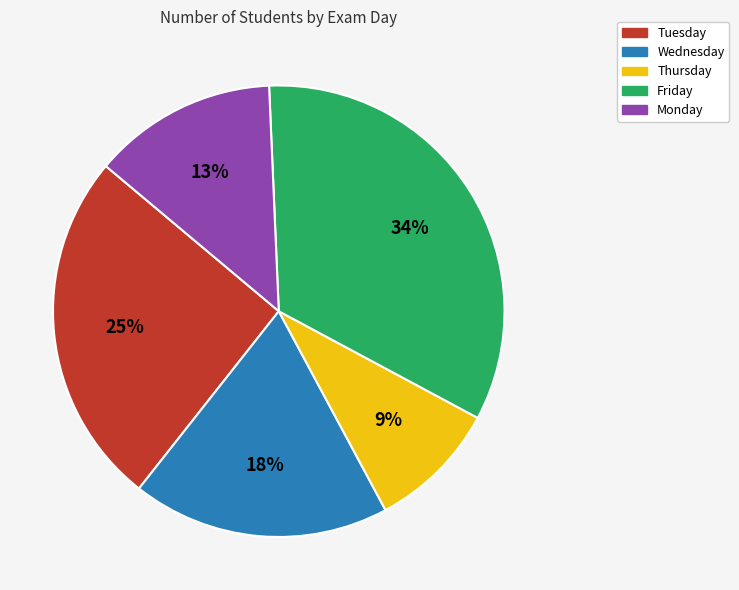

What percentage is the Monday slice, to the nearest percent?

13%